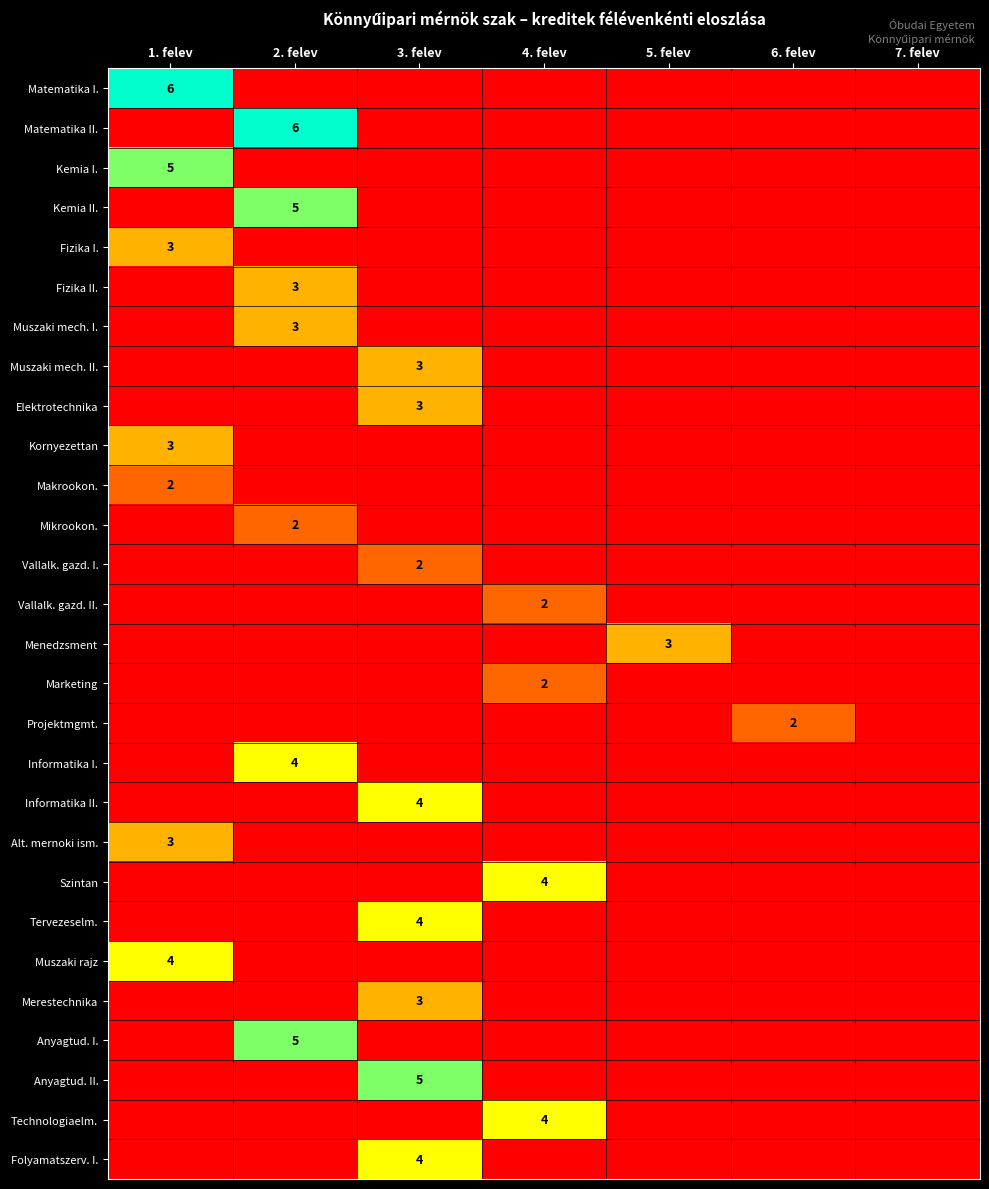

Is it true that Technologiaelm. equals 4 at 4. felev?

True